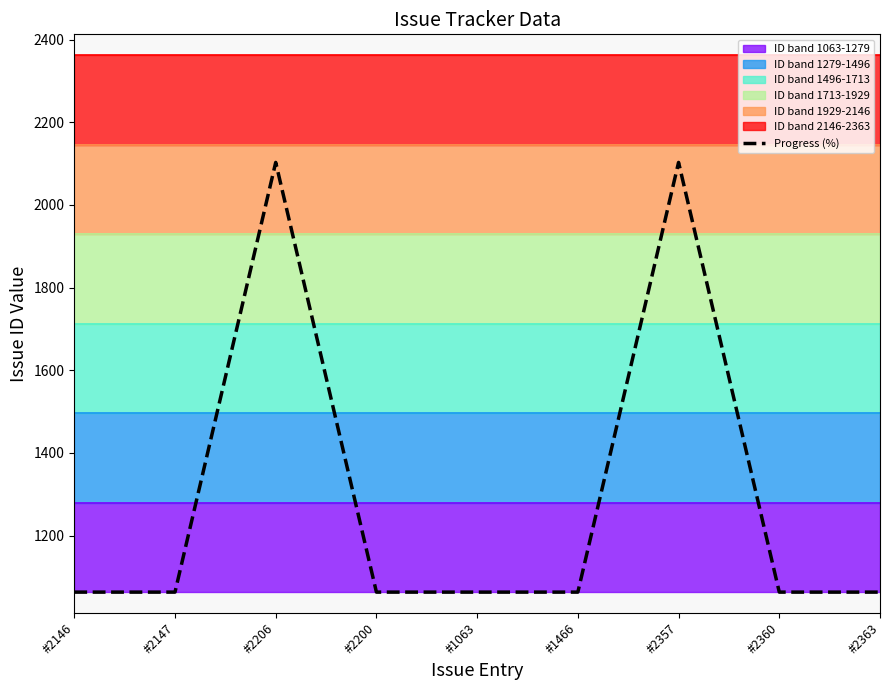

What is the difference between the maximum and minimum values?

1040